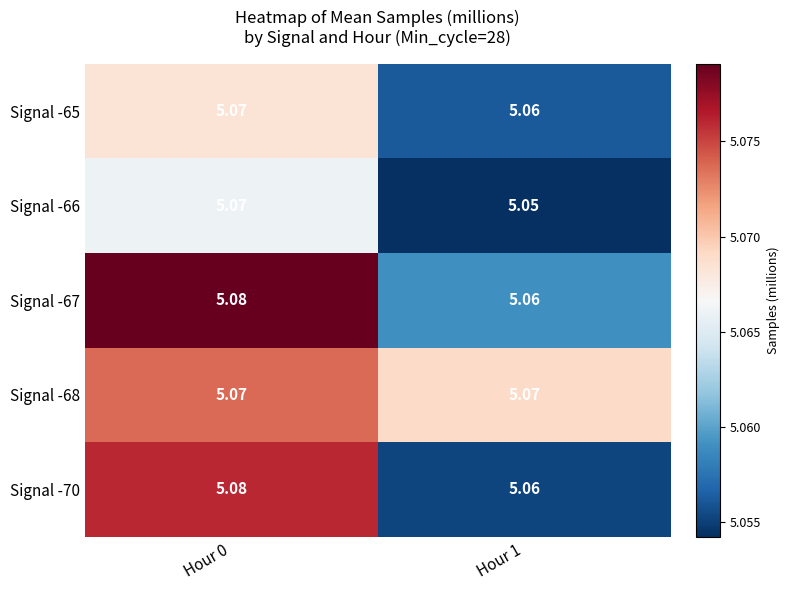

Is the value of Signal -67 at Hour 1 greater than the value of Signal -68 at Hour 1?

No